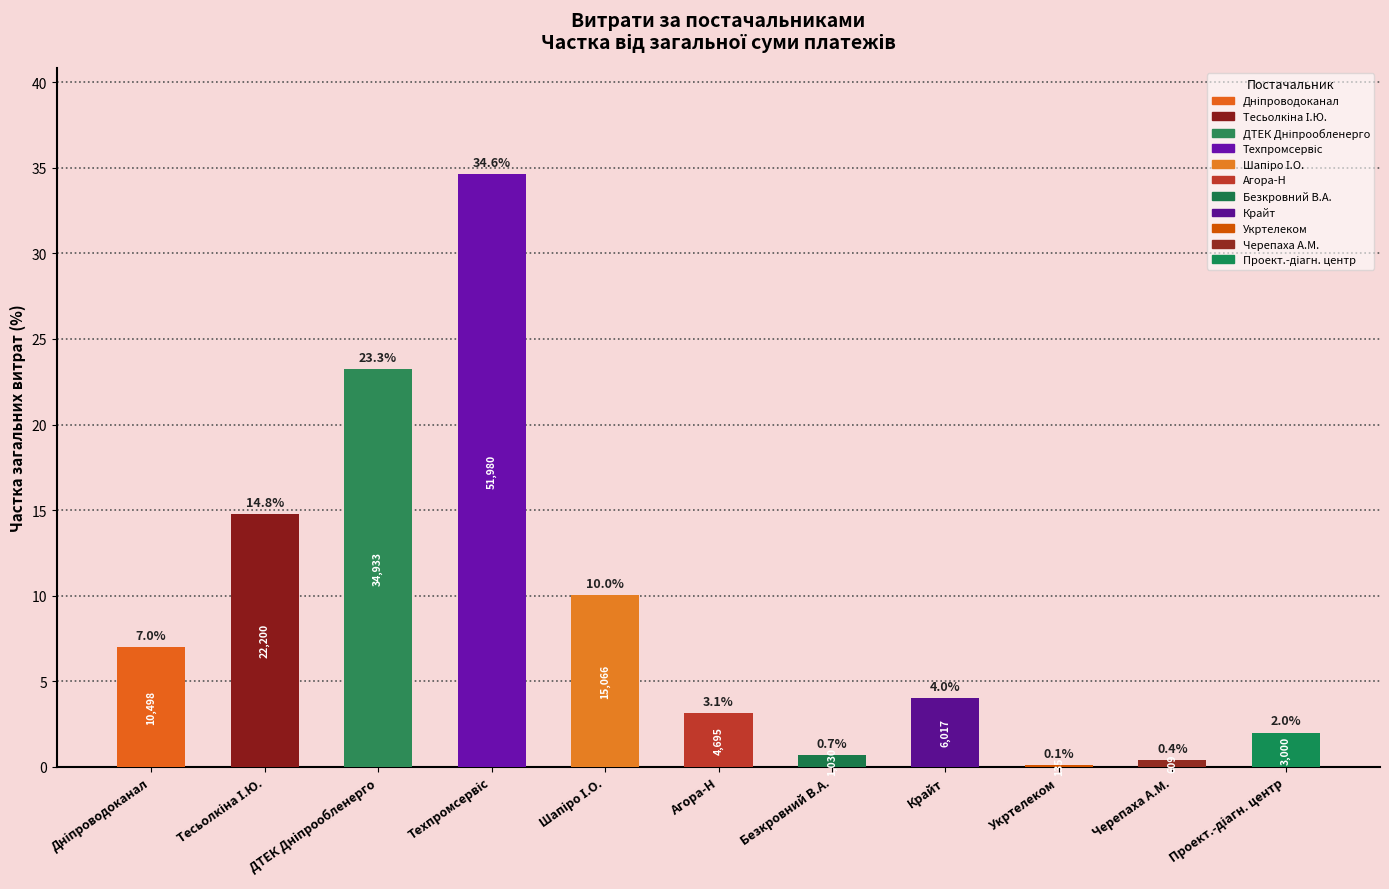

What is the maximum value shown in the chart?

34.6